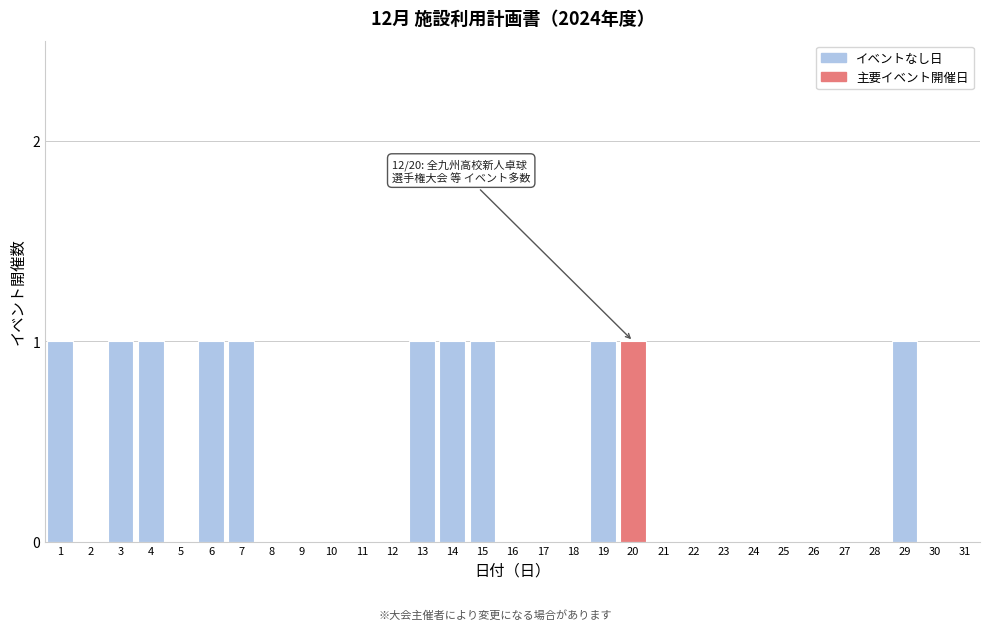

The value at 4 is 2. True or false?

False